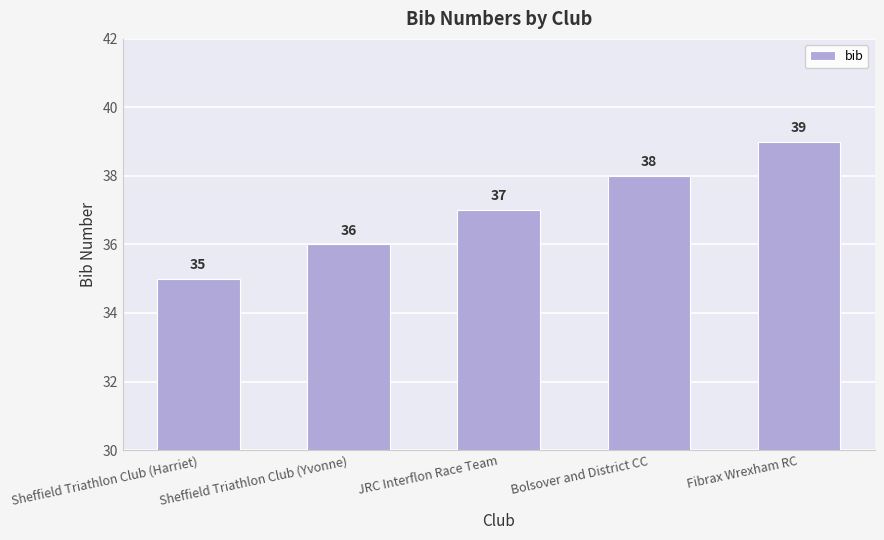

List the labels in order of value, smallest first.

Sheffield Triathlon Club (Harriet), Sheffield Triathlon Club (Yvonne), JRC Interflon Race Team, Bolsover and District CC, Fibrax Wrexham RC